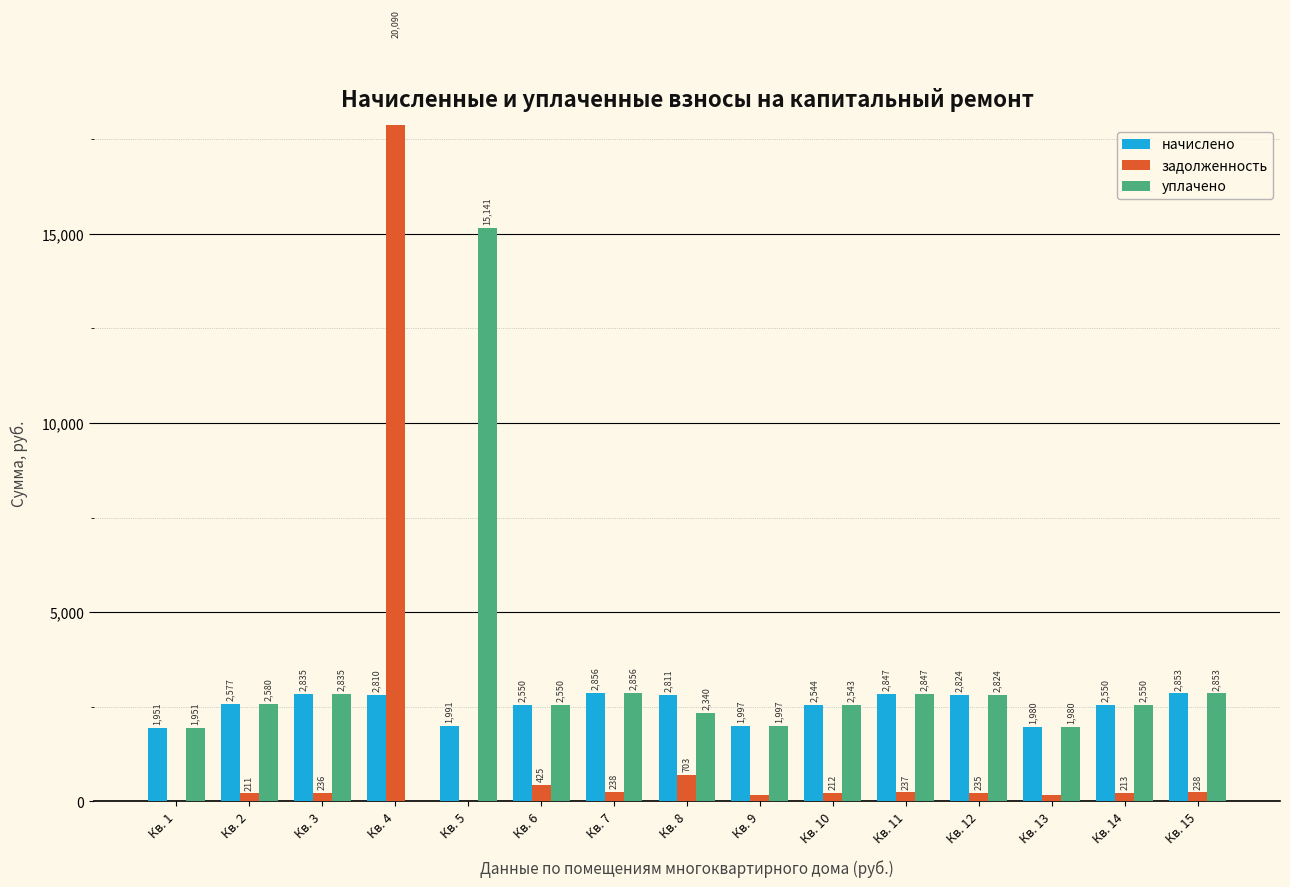

The value of уплачено at Кв. 10 is 2543.0. True or false?

True